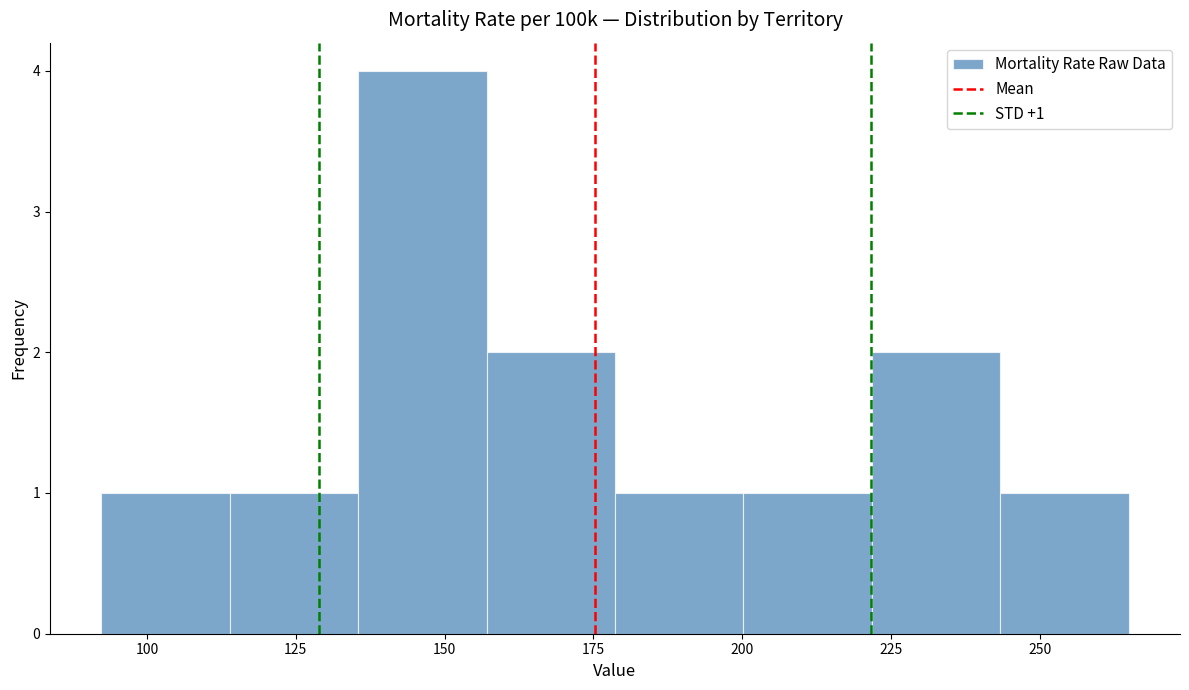

Which range on the x-axis has the tallest bar?

135 to 155